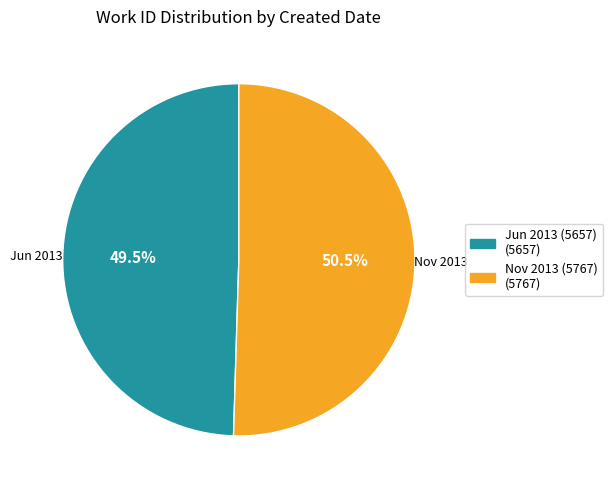

What percentage is NOT represented by Nov 2013 (5767) (5767)?

49.5%